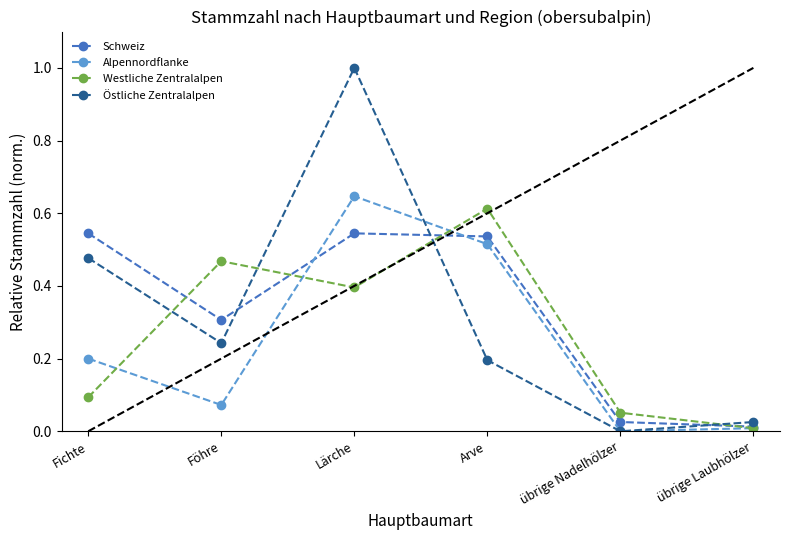

At which label is Westliche Zentralalpen closest to 0?

übrige Laubhölzer